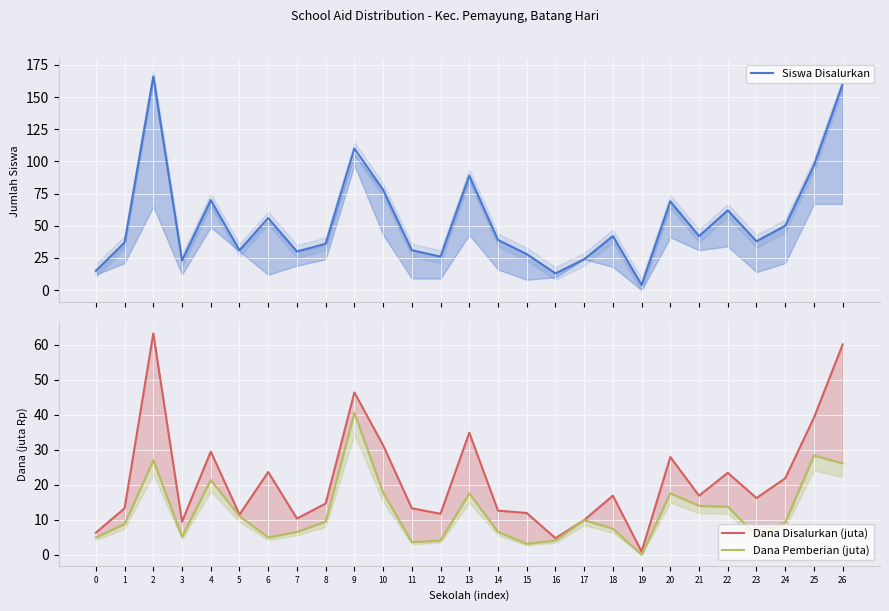

Between 10 and 11, which series saw the biggest shift?

Siswa Disalurkan